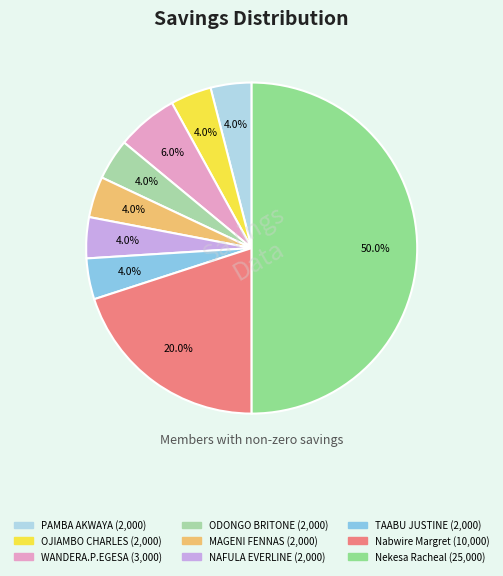

How many slices are in this pie chart?

9